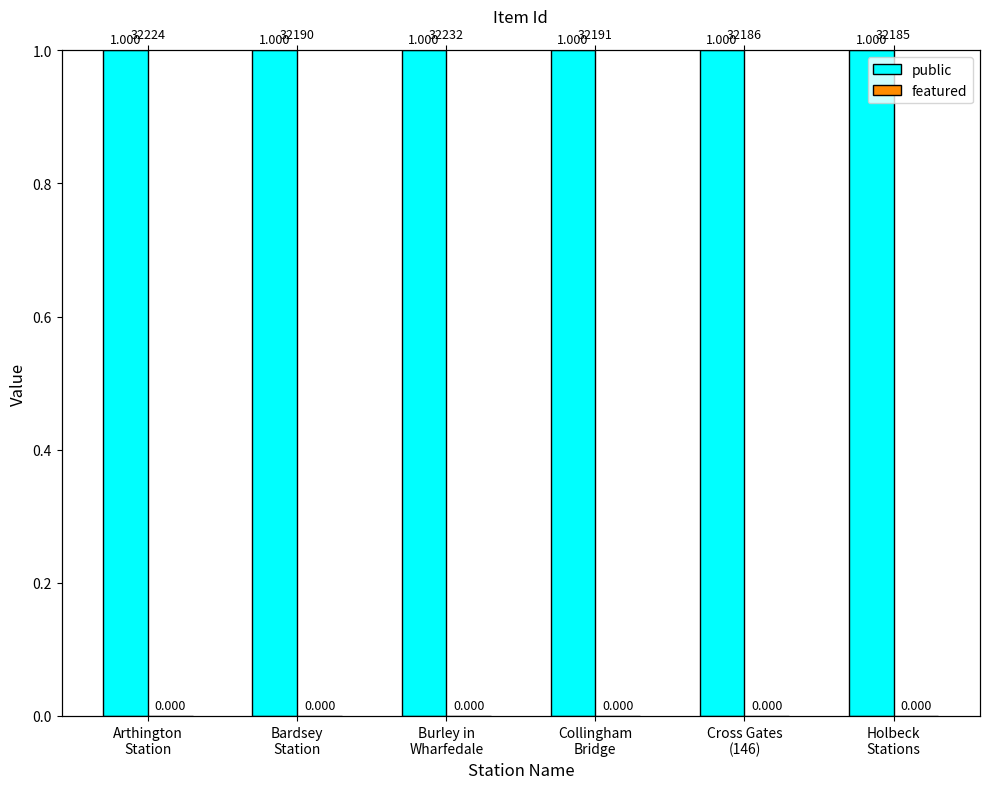

Which has a higher value, Collingham
Bridge or Holbeck
Stations?

Collingham
Bridge